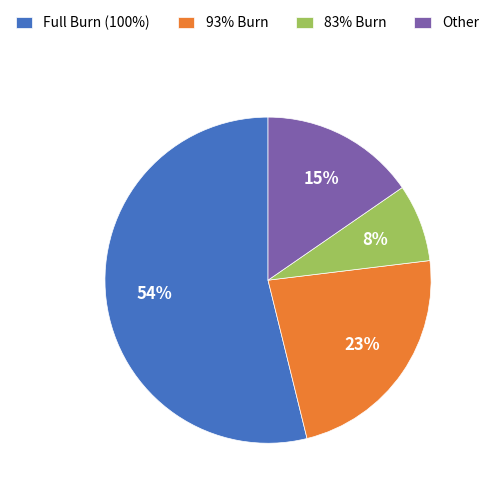

Which slice is the smallest?

83% Burn